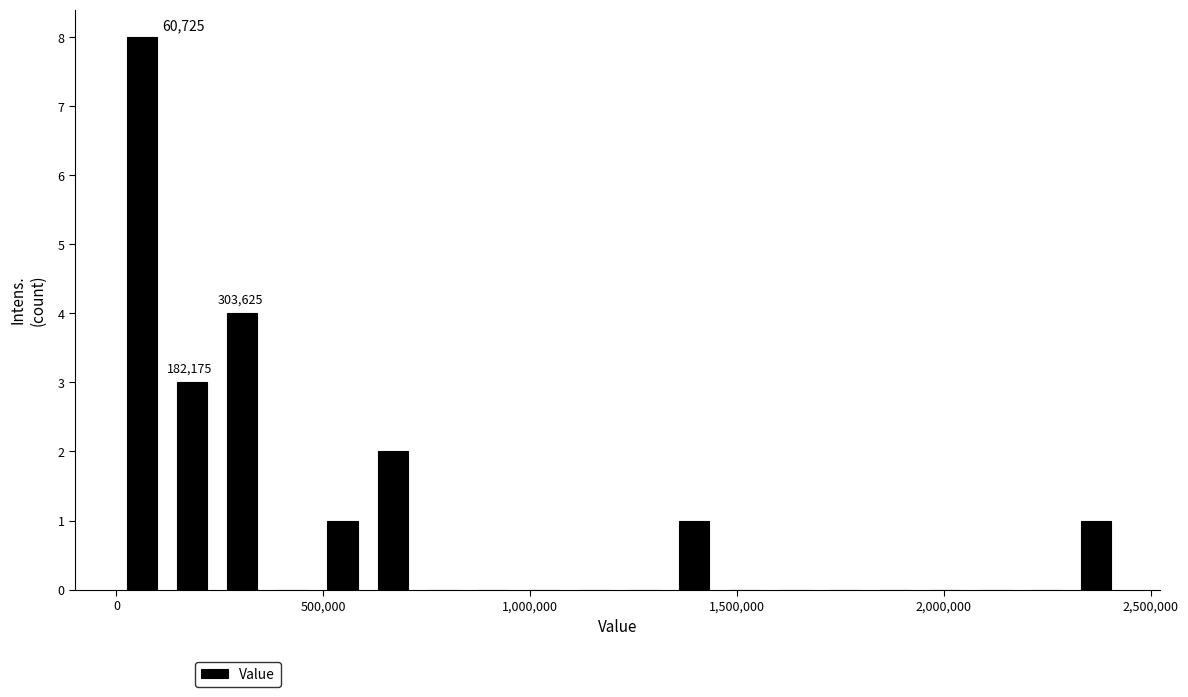

Read against the x-axis, roughly where is the centre of the tallest bar?

50000